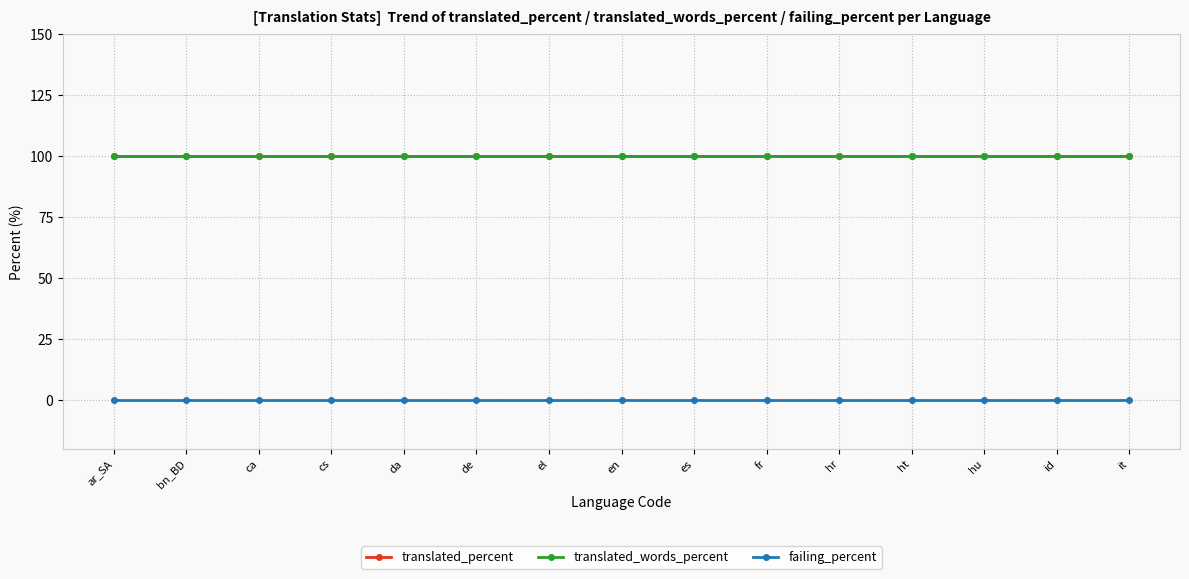

Is it true that translated_percent equals 100 at fr?

True